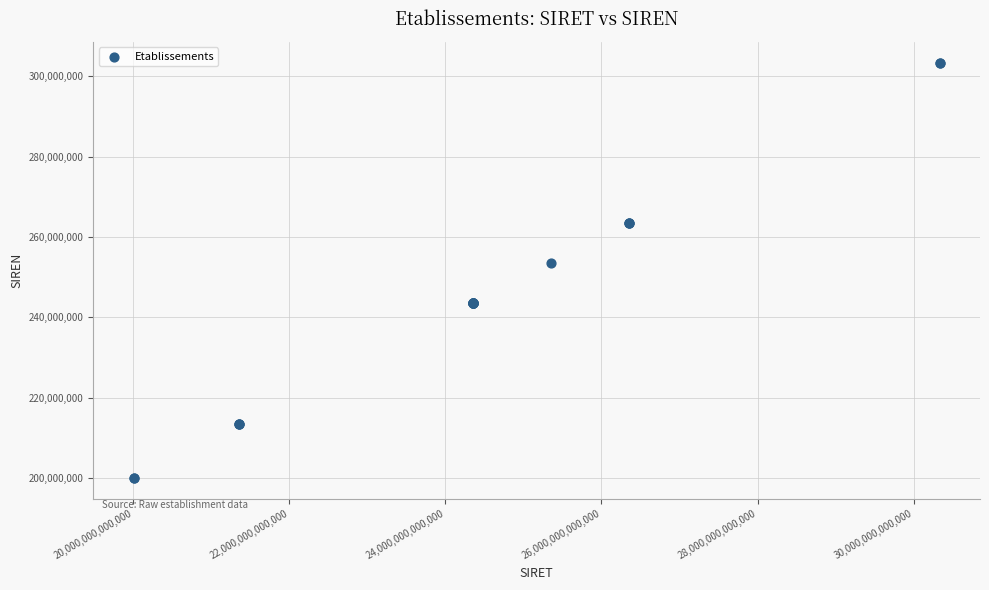

What Y value in the scatter plot is closest to 251691605?

253501423